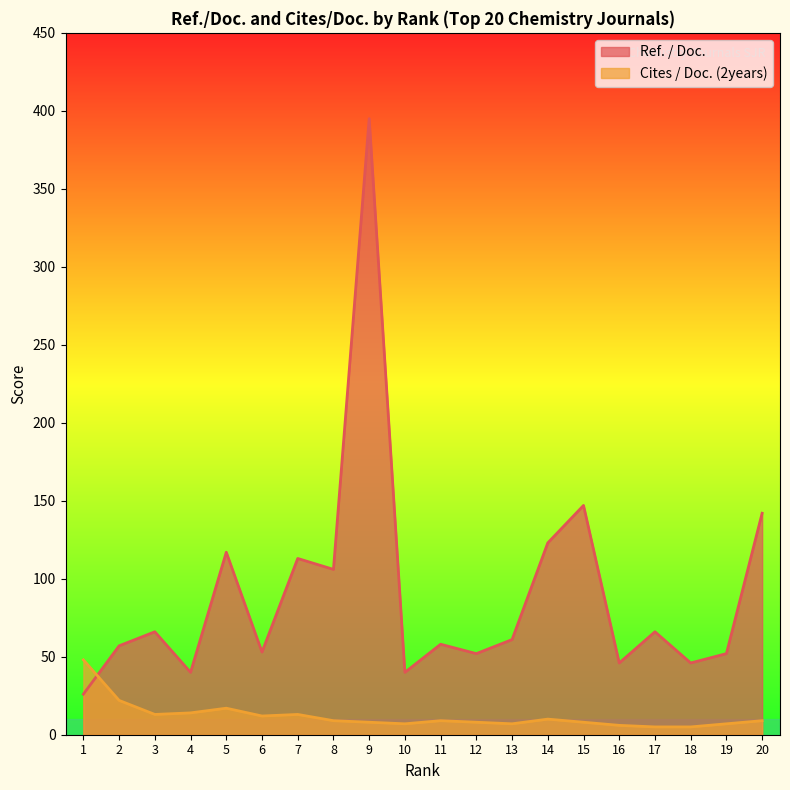

What is the difference between the maximum and minimum values in the Cites / Doc. (2years) series?

43